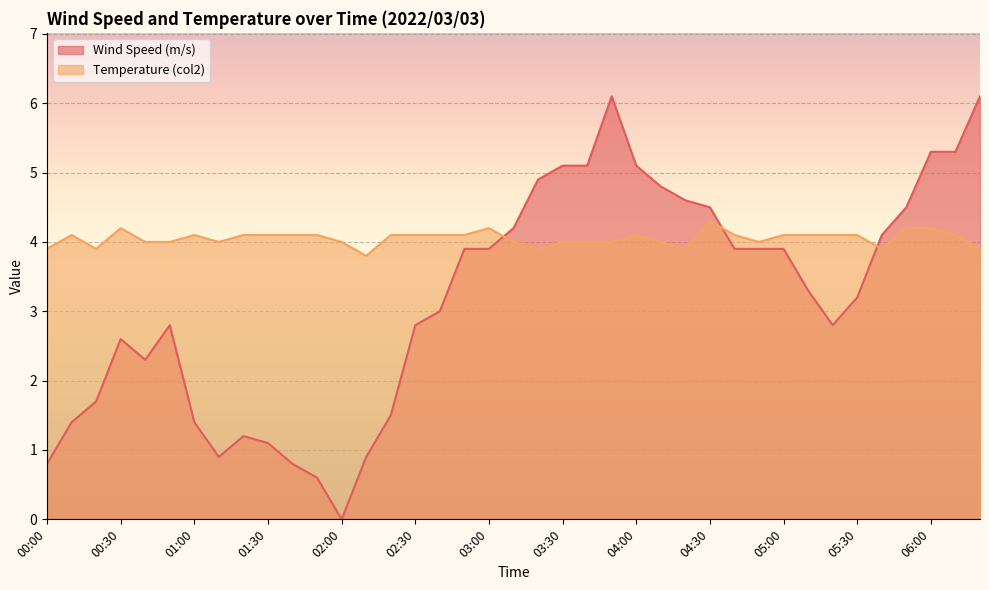

What is the sum of all Temperature (col2) values?

158.0